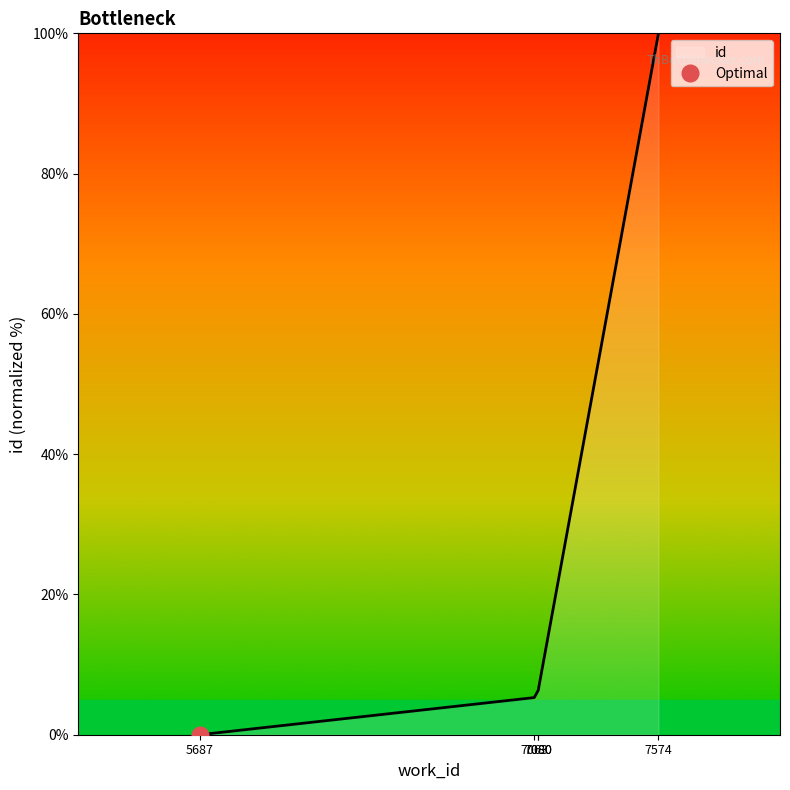

Rank the categories by value from lowest to highest.

5687, 7063, 7080, 7080, 7574